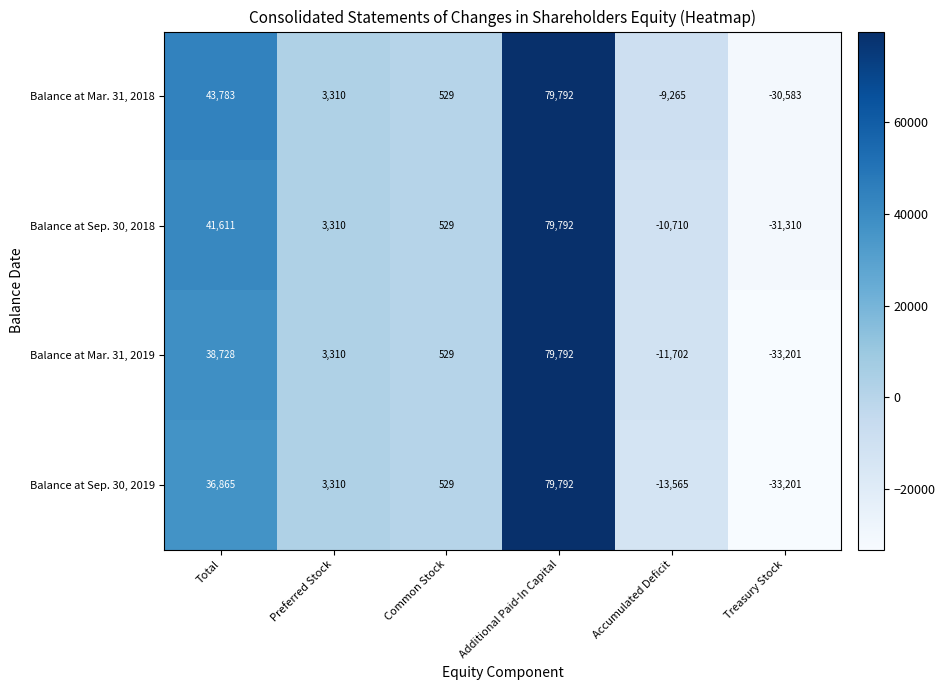

Which series changed the most between Common Stock and Accumulated Deficit?

Balance at Sep. 30, 2019